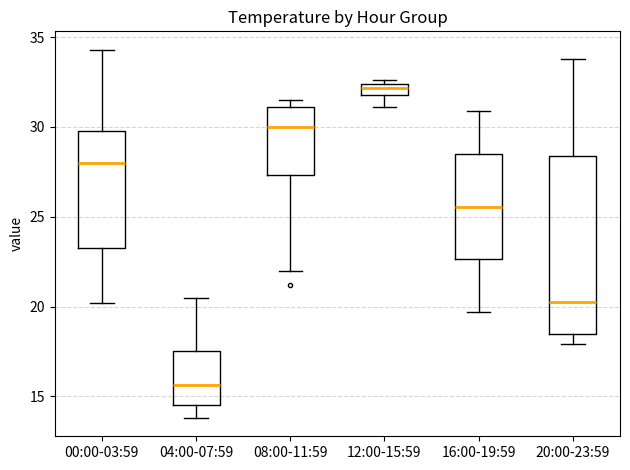

Which box's median line is the highest?

12:00-15:59